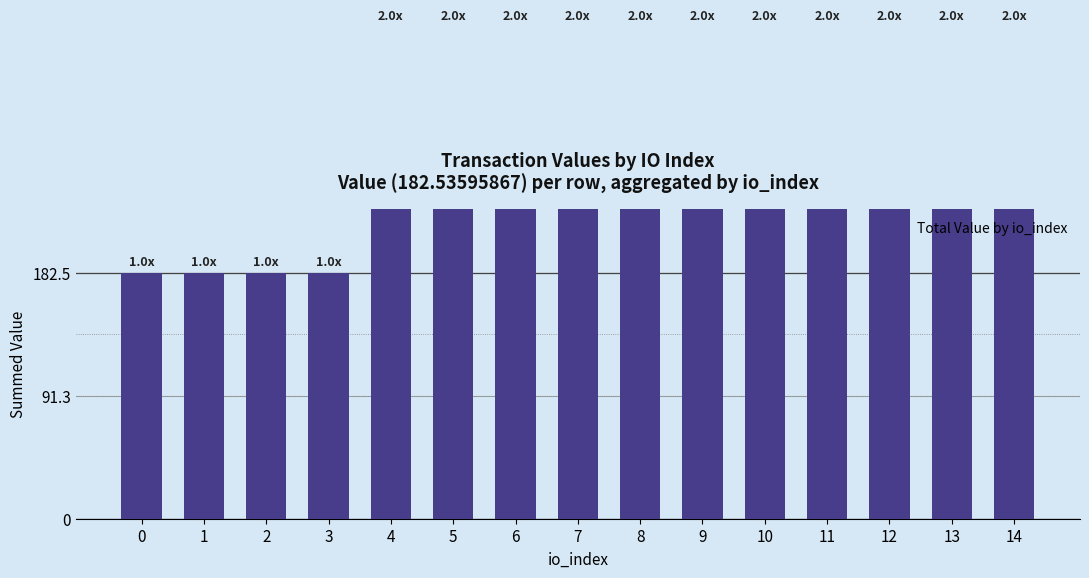

Is it true that the value at 8 is 365.1?

True